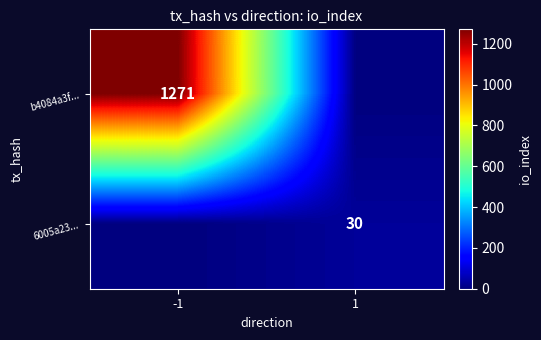

The b4084a3f... series shows 597 at -1. True or false?

False